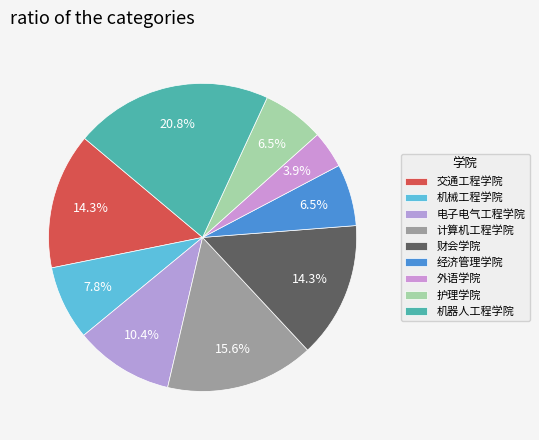

Which slice is the smallest?

外语学院